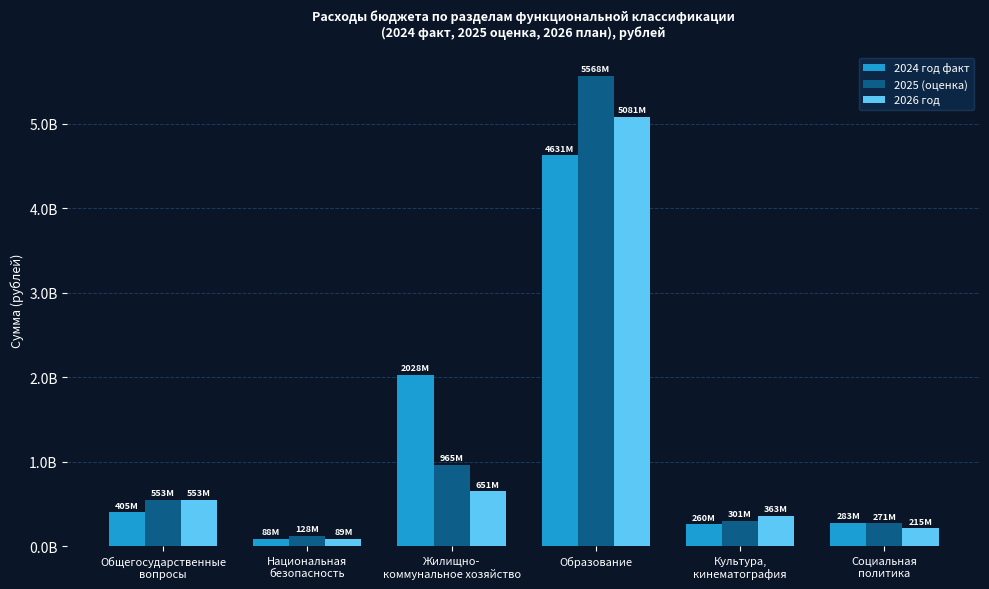

Between Жилищно-
коммунальное хозяйство and Культура,
кинематография, which series saw the biggest shift?

2024 год факт